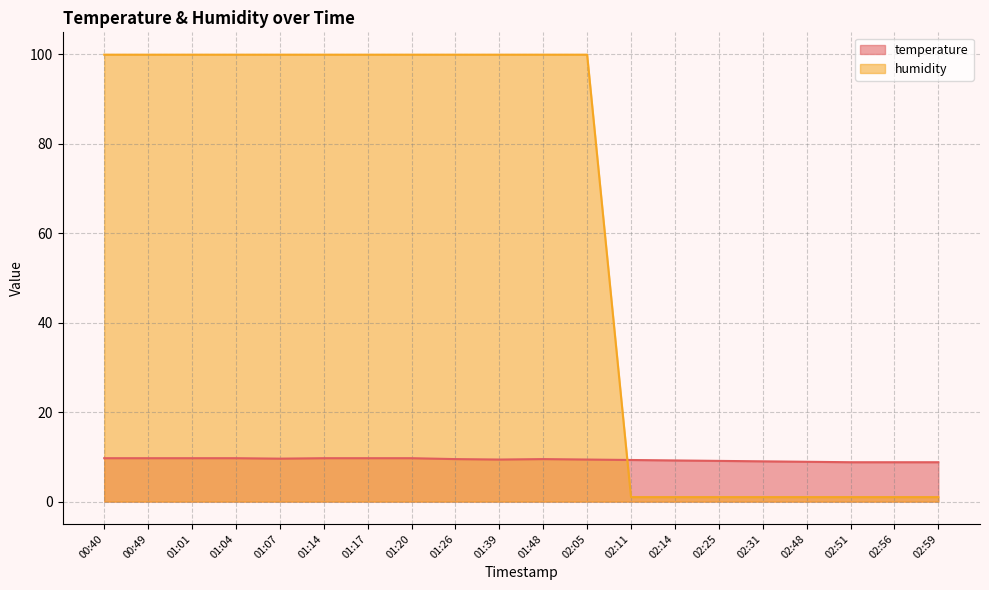

Where does the temperature series first go above 9?

00:40